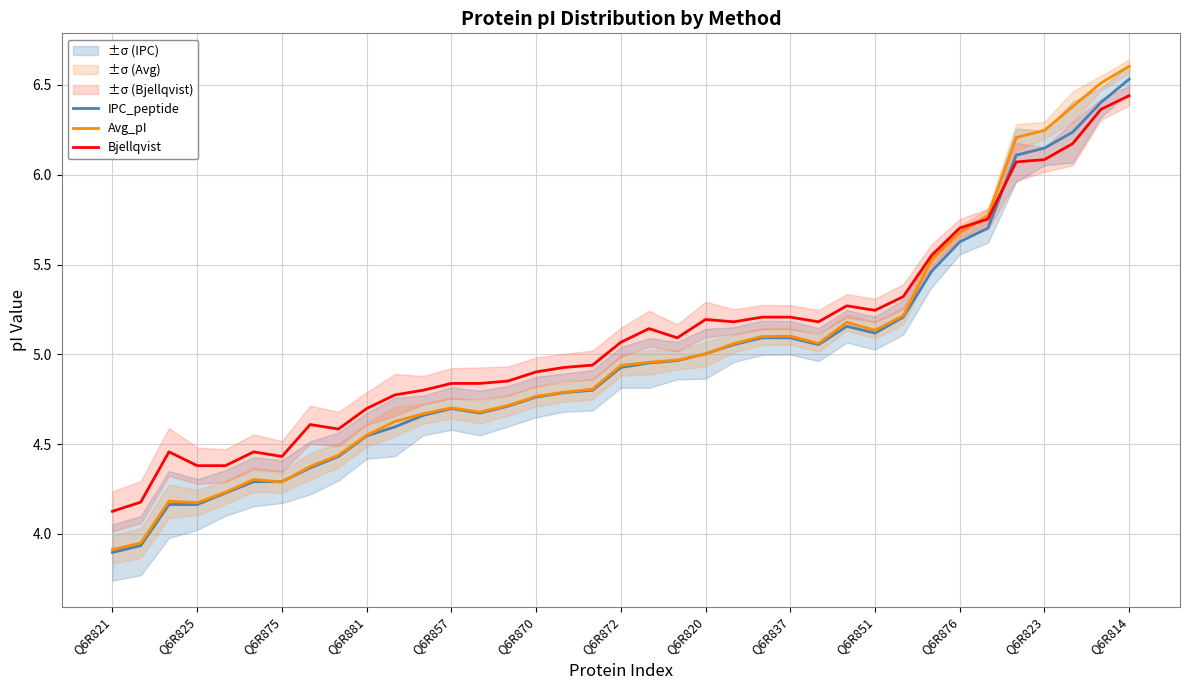

The value of Avg_pI at Q6R881 is 2.4. True or false?

False